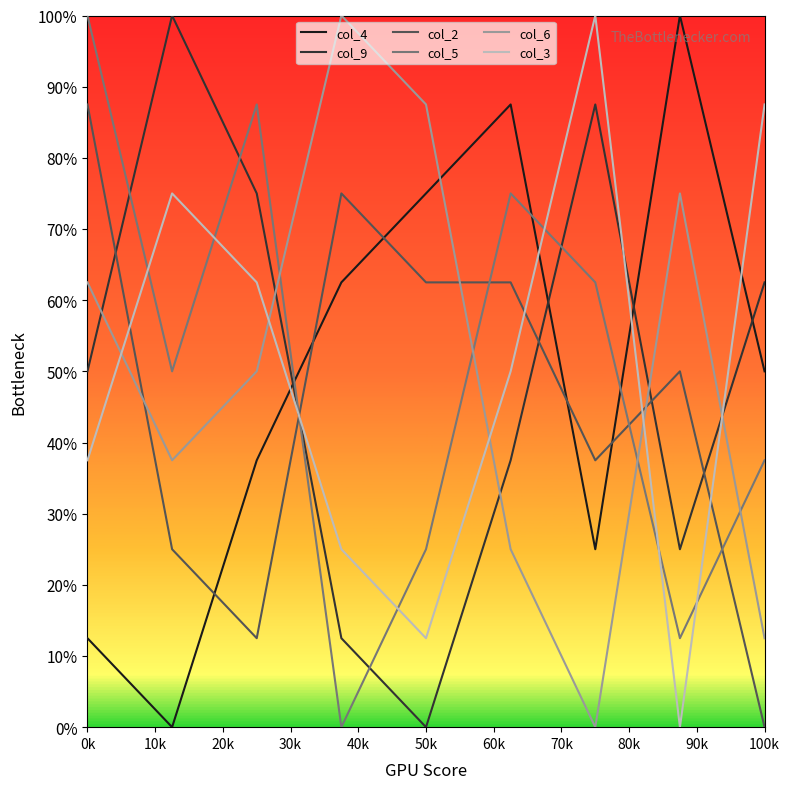

What is the greatest value displayed?

100.0